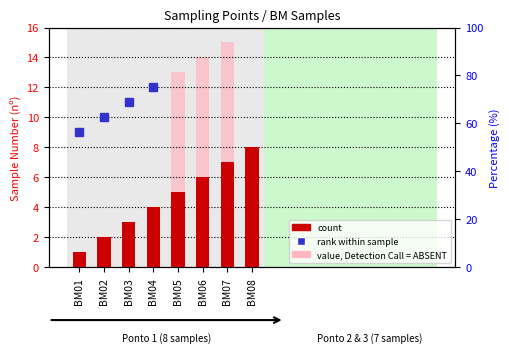

How many values are below 5?

4